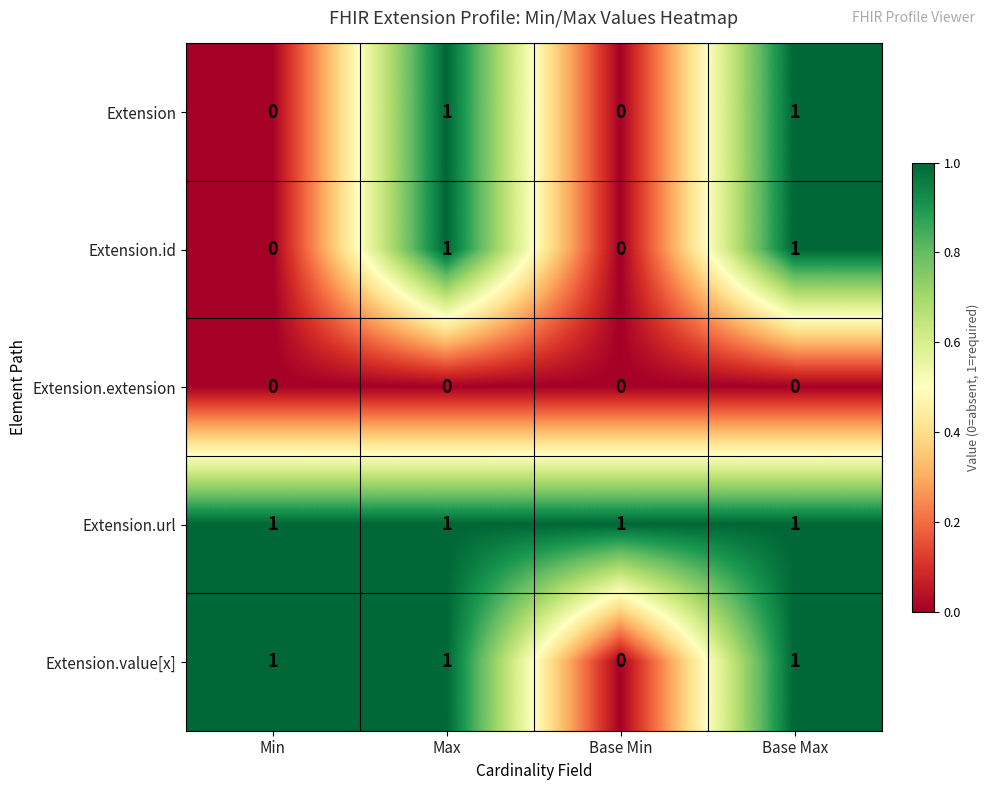

Which series has the largest total across all categories?

Extension.url